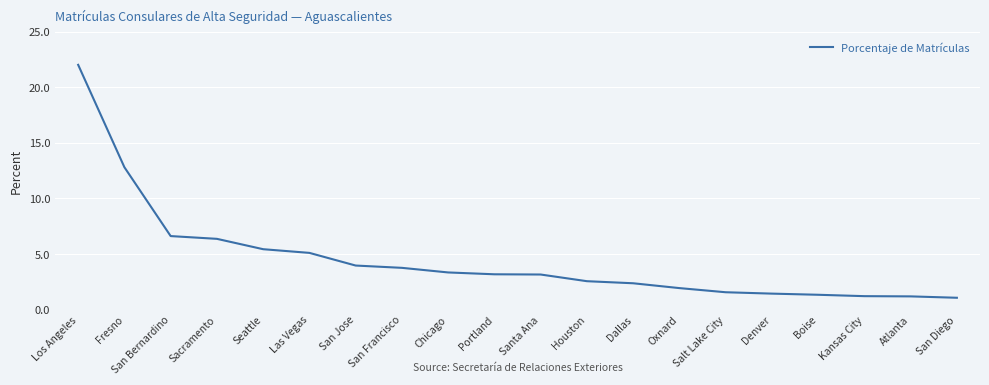

Between San Francisco and Denver, which is larger?

San Francisco